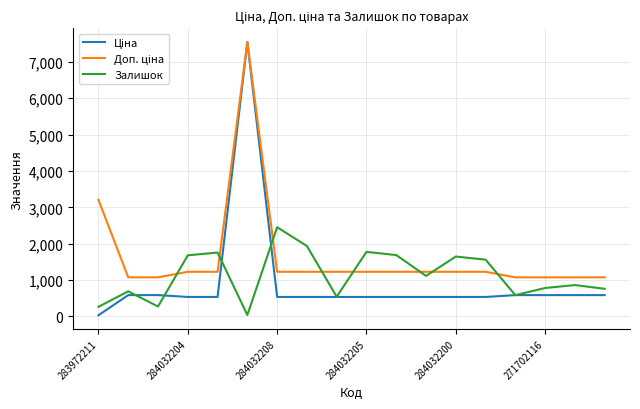

What is the maximum value shown in the chart?

7545.9